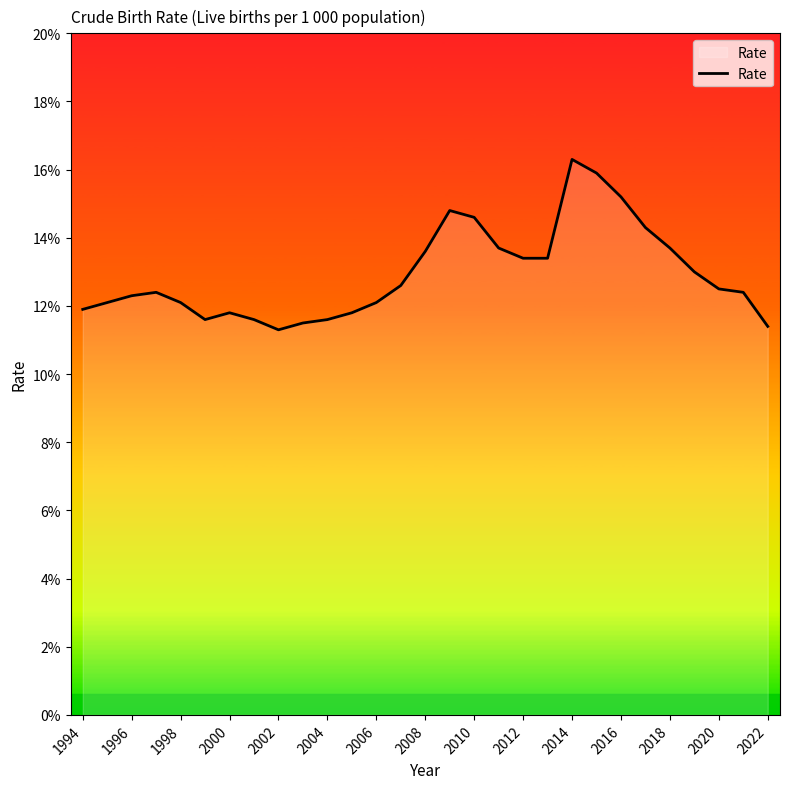

What is the minimum value shown in the chart?

11.3